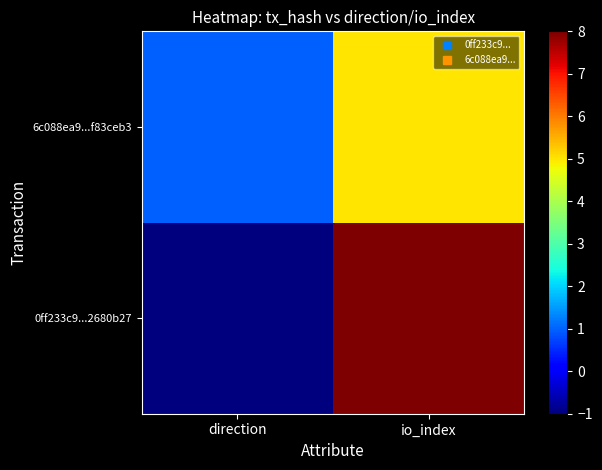

Reading left to right, transcribe all the data shown in this chart.

0ff233c9...2680b27: direction=-1	io_index=8
6c088ea9...f83ceb3: direction=1	io_index=5